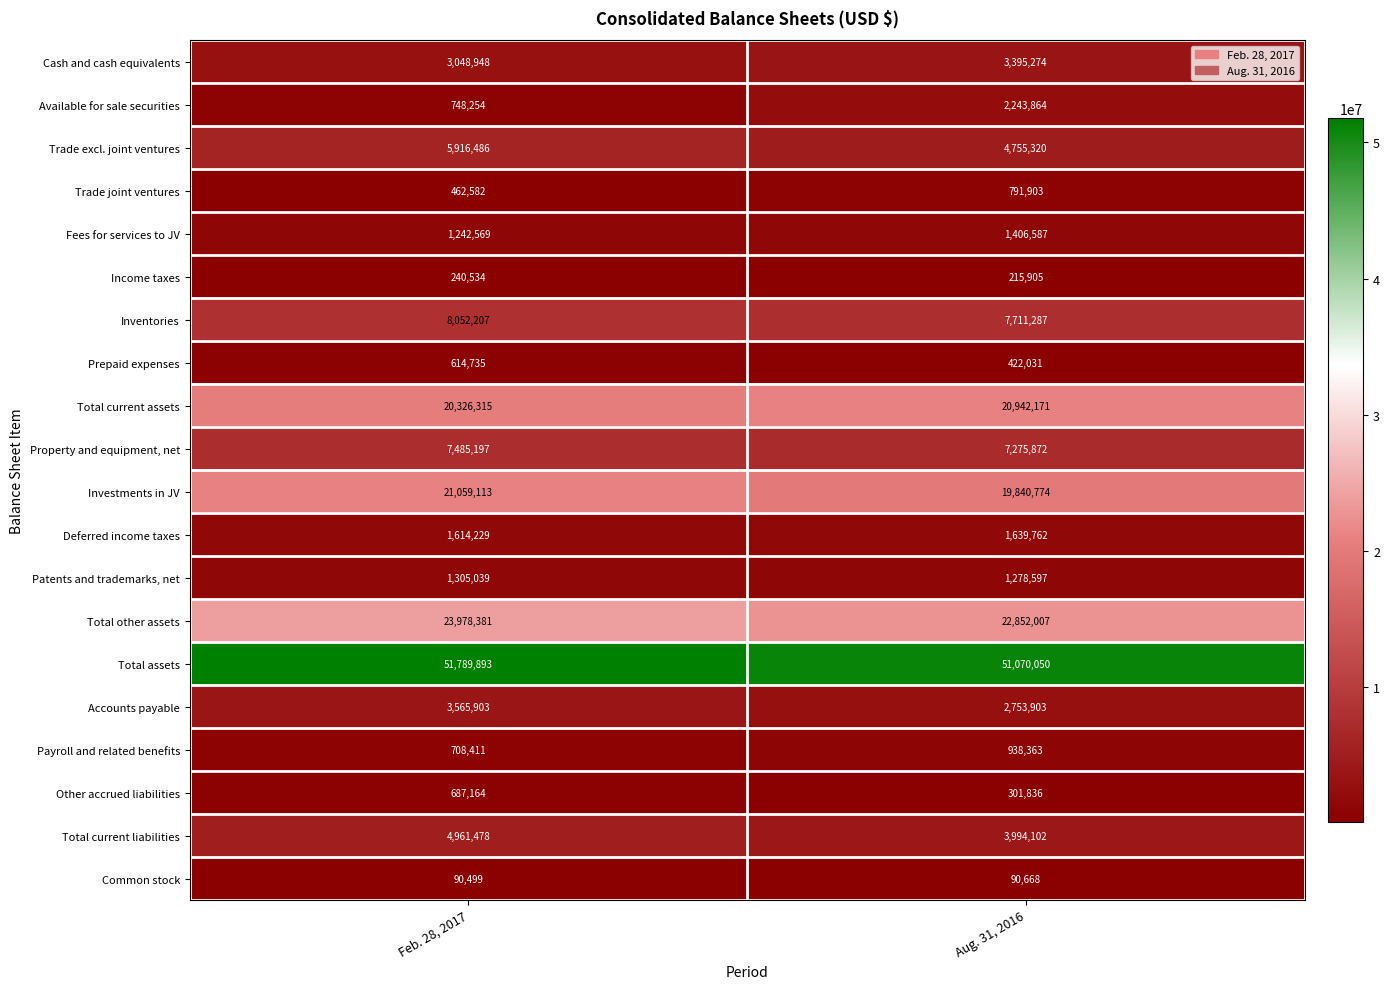

What is the sum of all Cash and cash equivalents values?

6444222